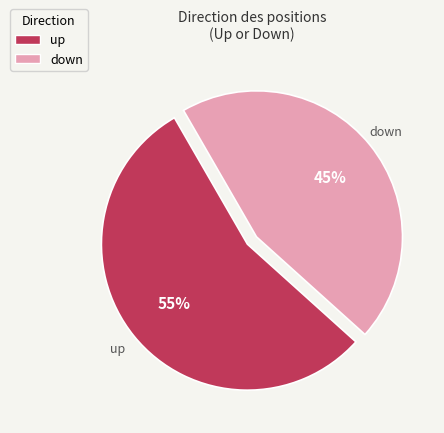

Combined, do down and up account for over 50%?

Yes